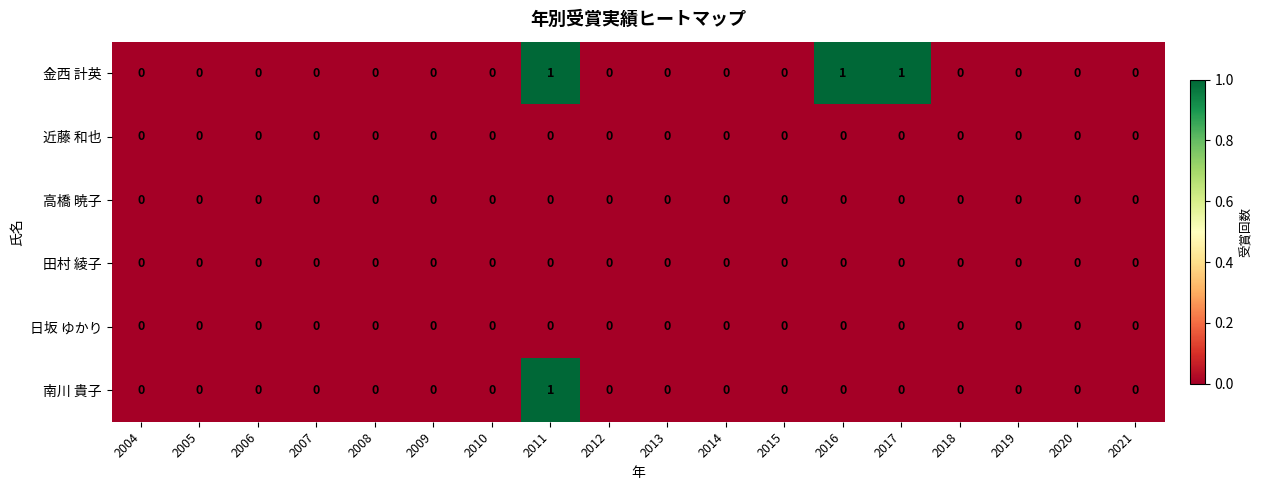

How many 金西 計英 values are between 0 and 1?

18